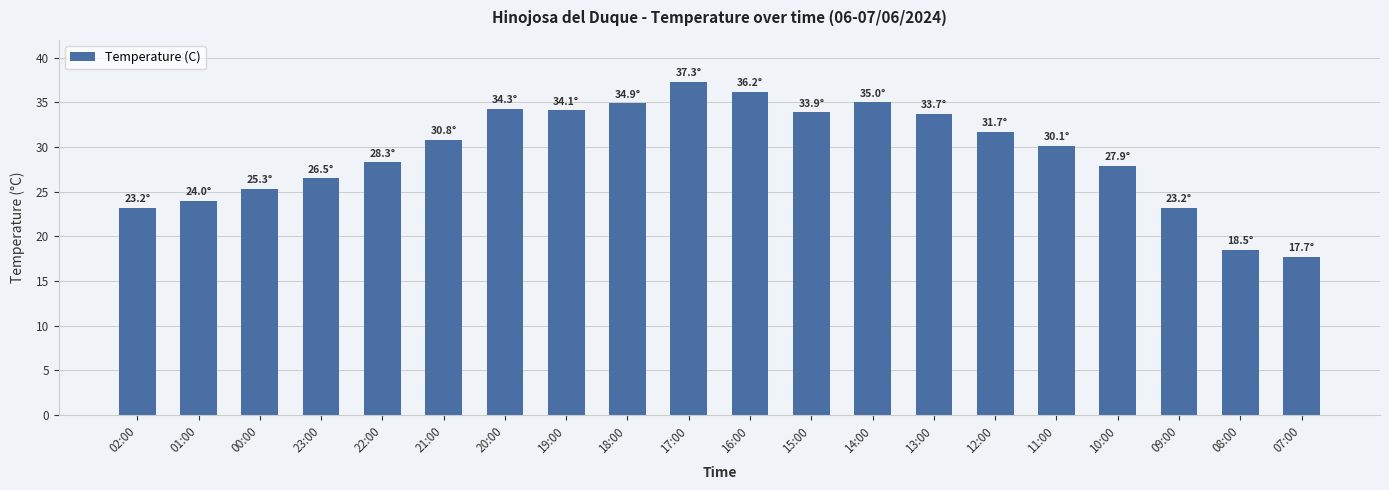

How many bars are there in total?

20